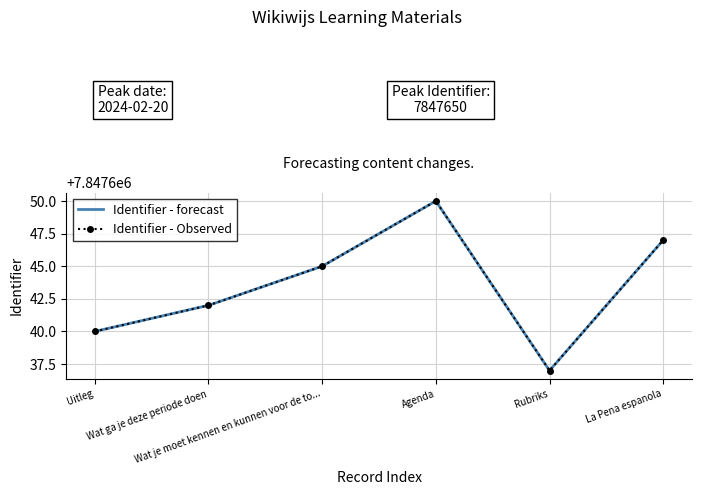

What is the maximum value shown in the chart?

7847650